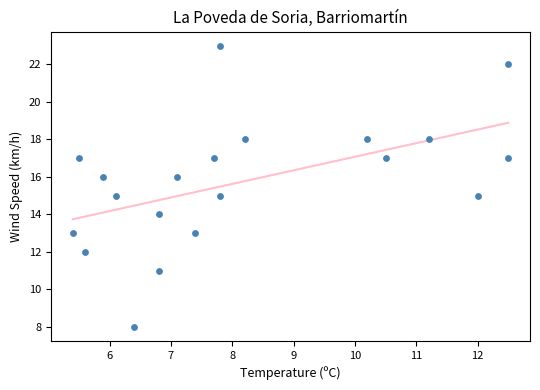

What is the range of Y values (max minus min)?

15